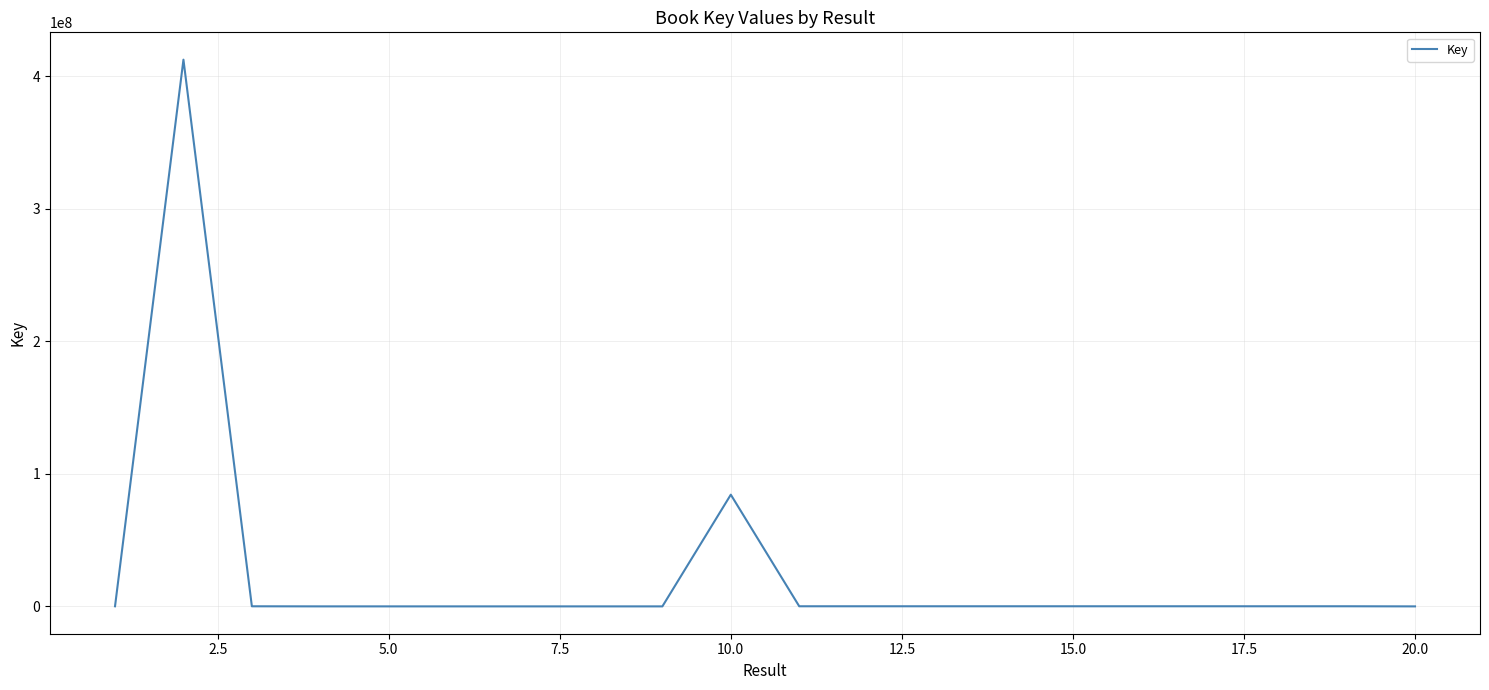

What is the greatest value displayed?

412325254